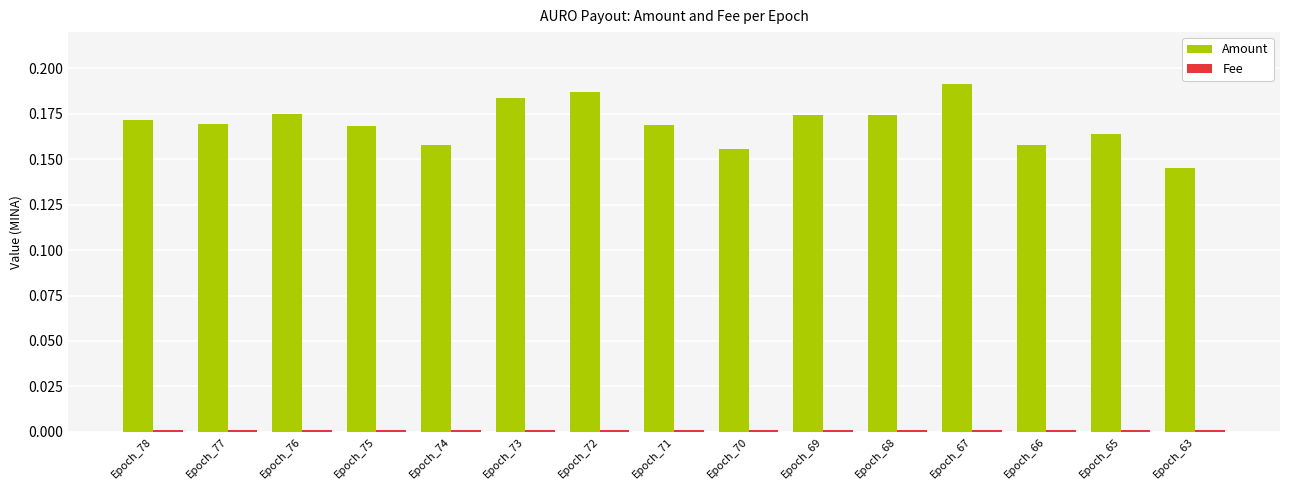

Which series has the largest range (max minus min)?

Amount